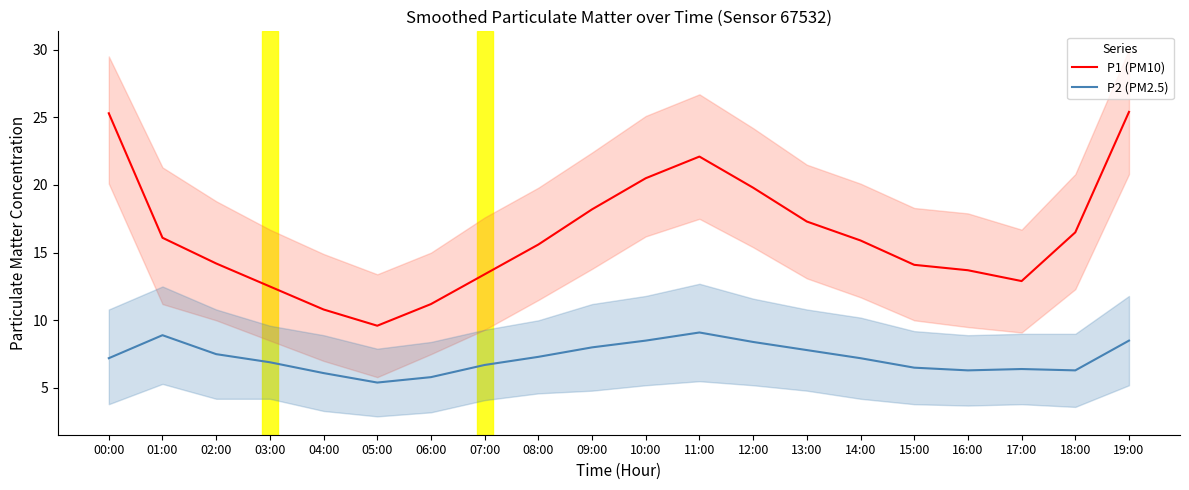

At 07:00, list the series in order from largest to smallest.

P1 (PM10), P2 (PM2.5)